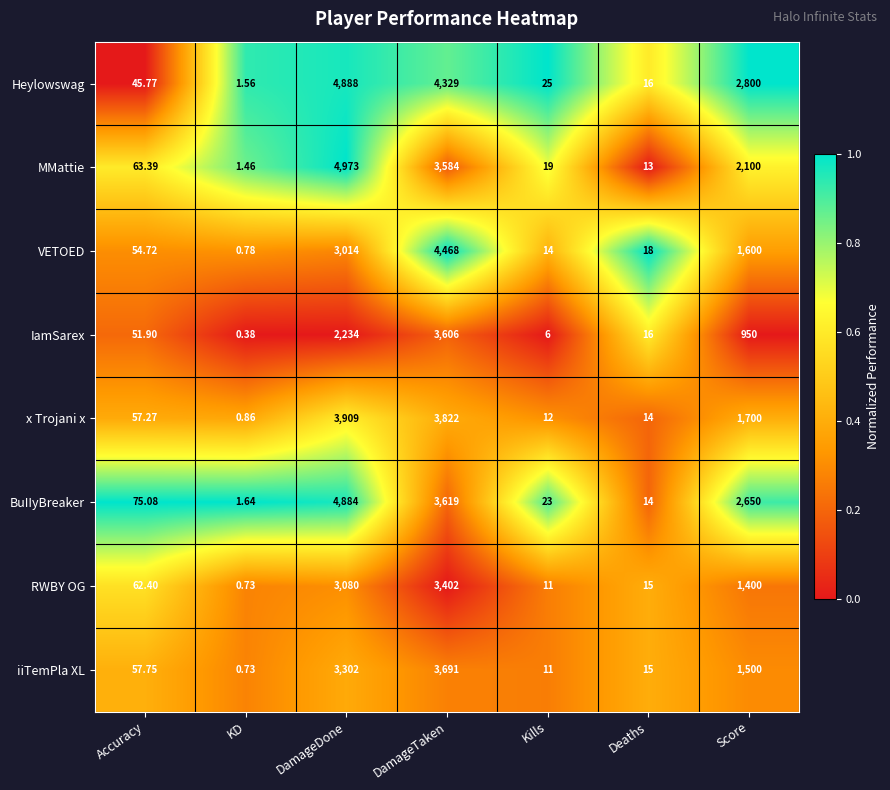

List the series in order of their peak value, highest first.

MMattie, Heylowswag, BuIIyBreaker, VETOED, x Trojani x, iiTemPla XL, IamSarex, RWBY OG